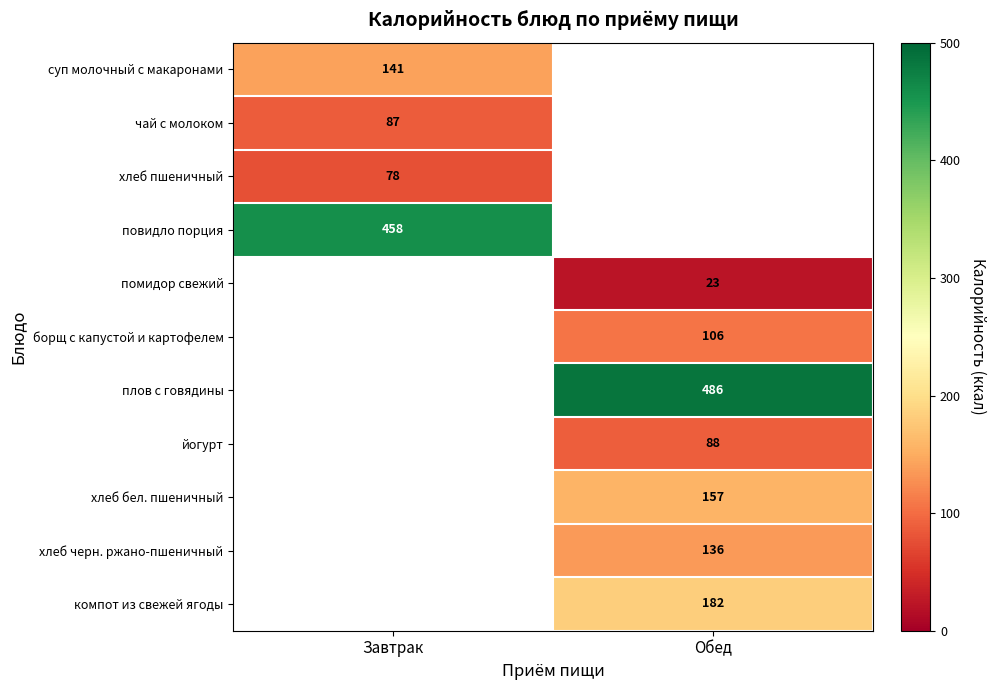

Which category has the highest value across all series?

Обед